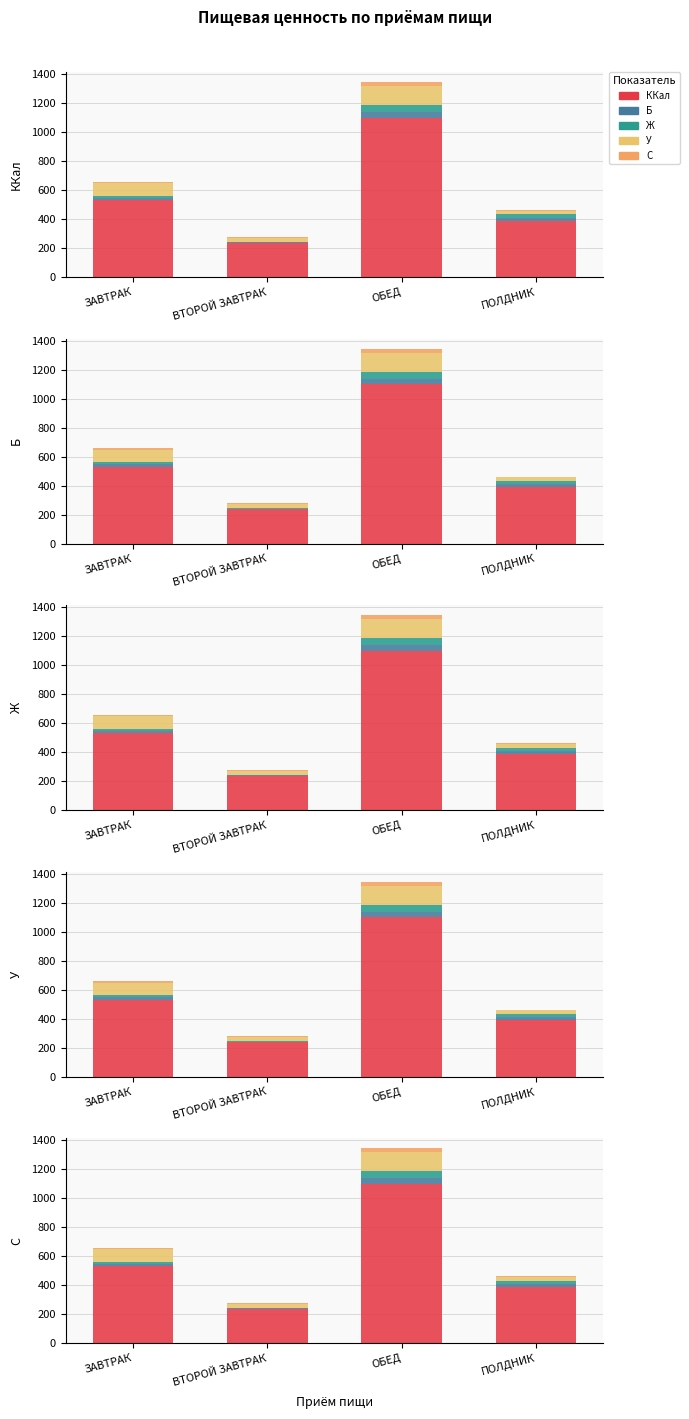

What are all the series names shown in the legend?

ККал, Б, Ж, У, C